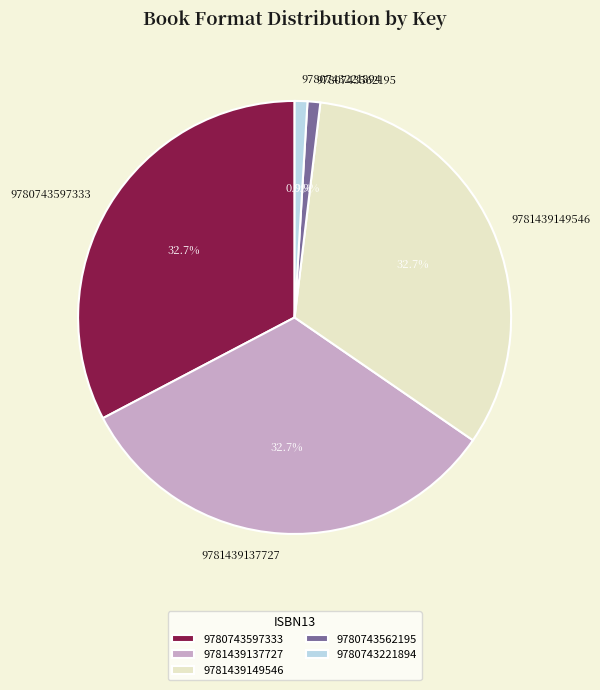

Is it true that 9780743562195 is 1% of the pie?

True